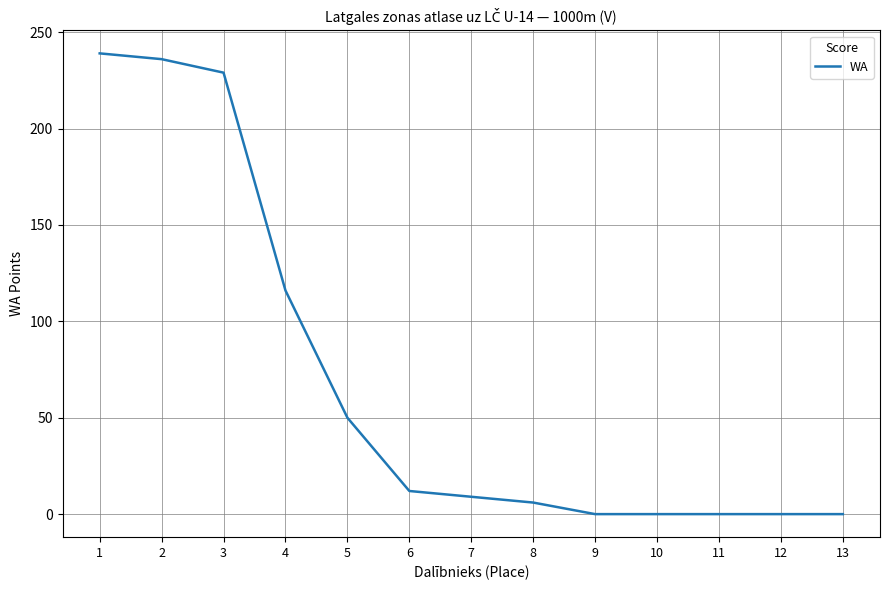

What is the greatest value displayed?

239